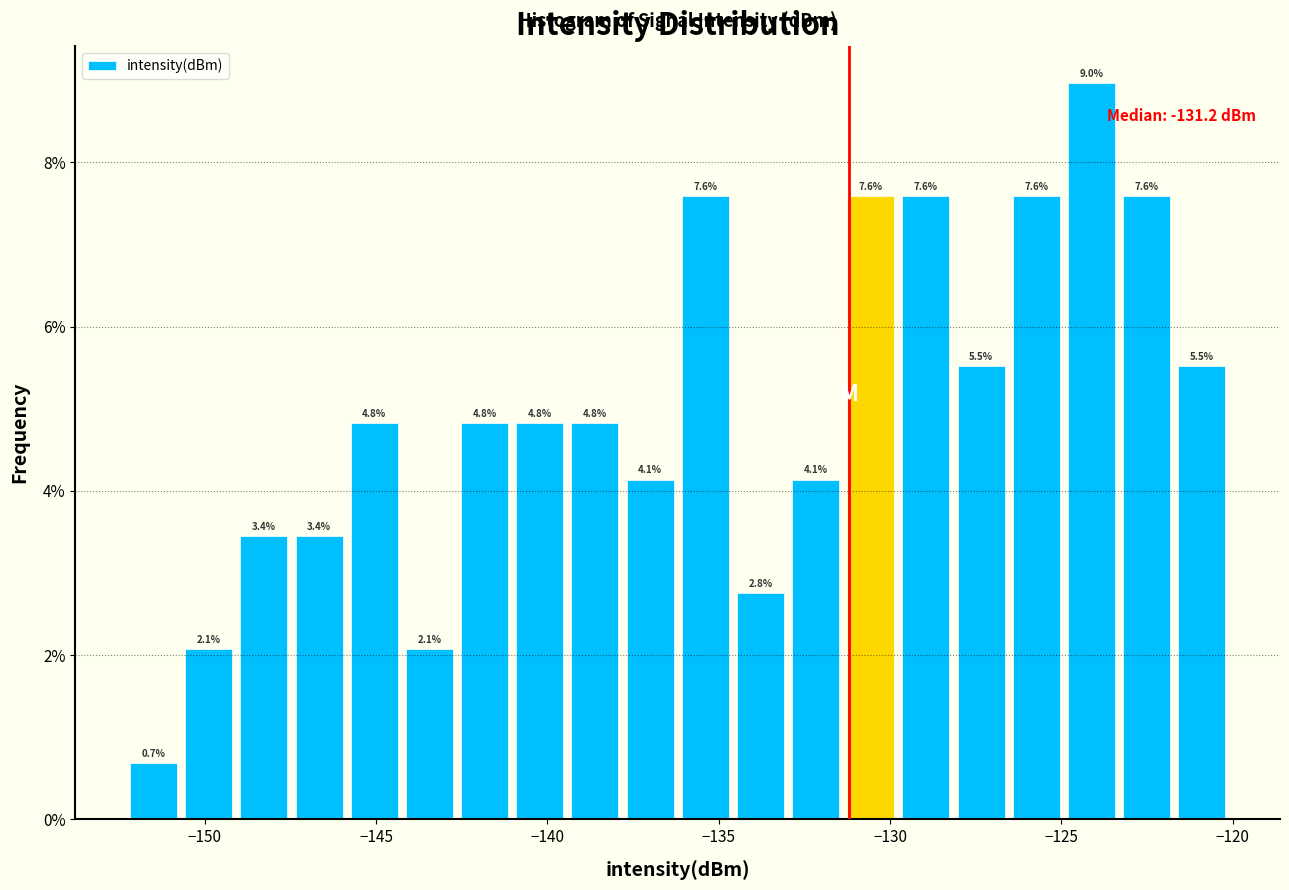

Around what value on the x-axis is the tallest bar? Give the approximate position of its centre, as read against the axis.

-124.0